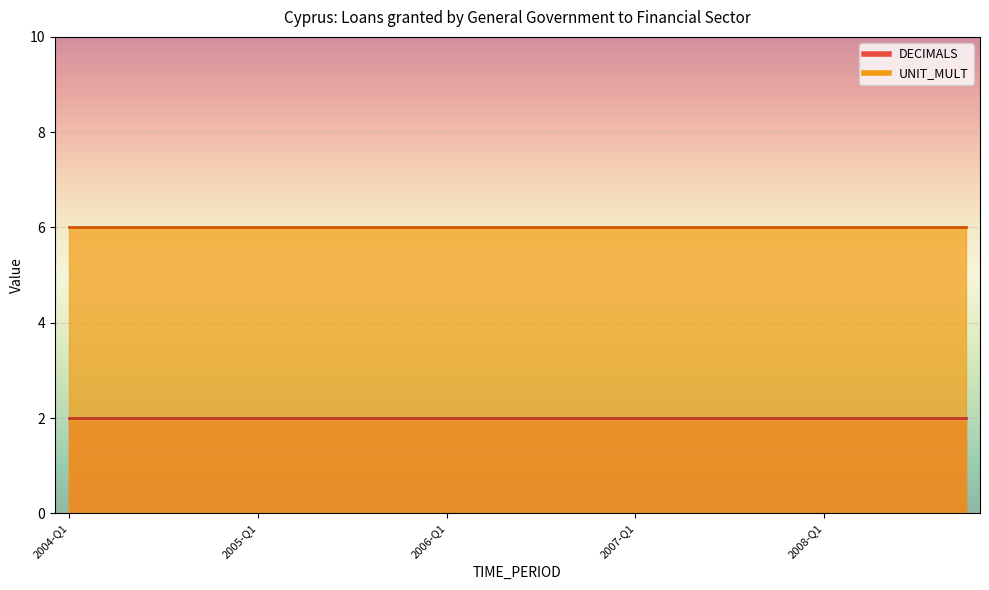

List the labels in order of UNIT_MULT value, smallest first.

2004-Q1, 2004-Q2, 2004-Q3, 2004-Q4, 2005-Q1, 2005-Q2, 2005-Q3, 2005-Q4, 2006-Q1, 2006-Q2, 2006-Q3, 2006-Q4, 2007-Q1, 2007-Q2, 2007-Q3, 2007-Q4, 2008-Q1, 2008-Q2, 2008-Q3, 2008-Q4